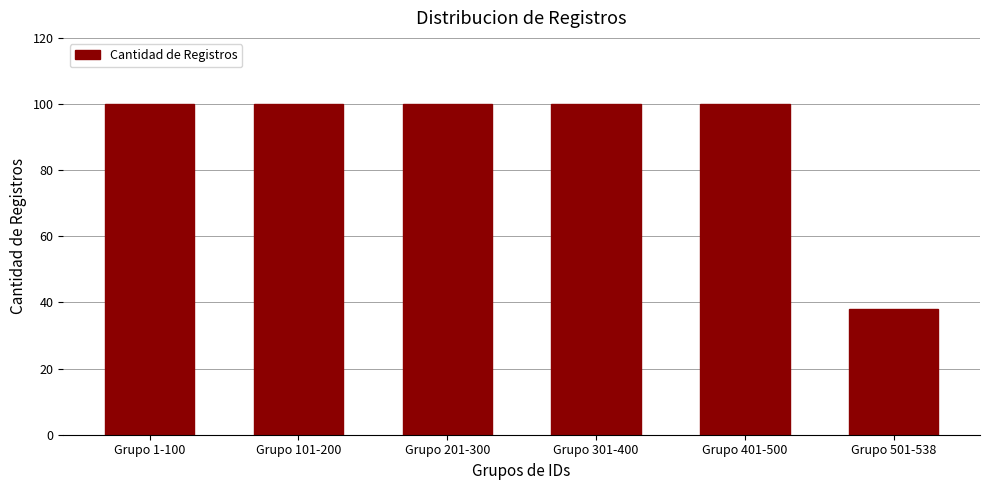

What is the difference between the values at Grupo 501-538 and Grupo 1-100?

62